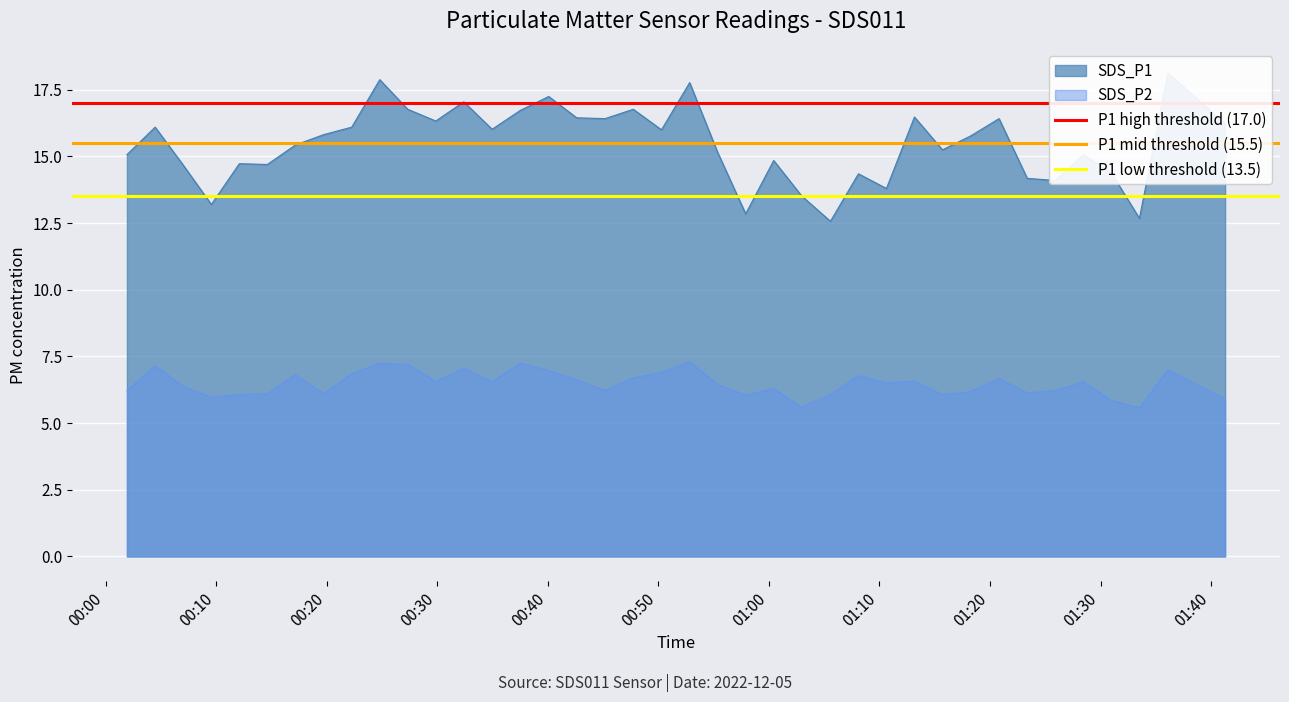

The value of P1 mid threshold (15.5) at 00:10 is 15.5. True or false?

True